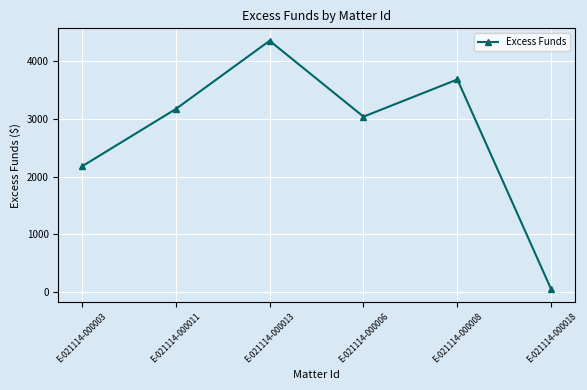

What is the label of the 2nd point from the left?

E-021114-000011